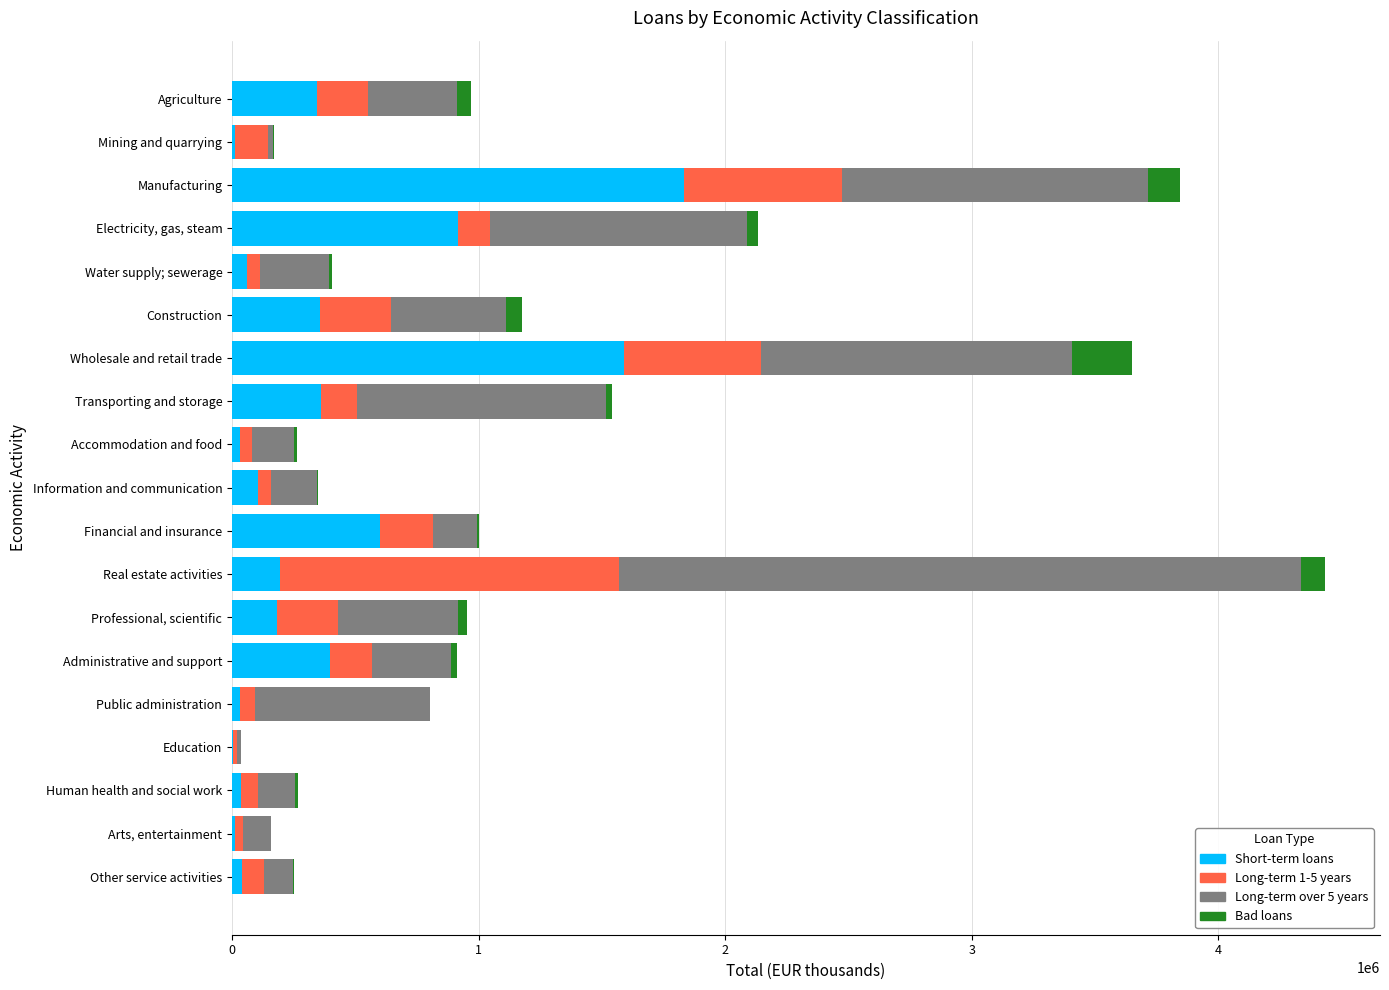

The value of Short-term loans at Wholesale and retail trade is 1007819. True or false?

False